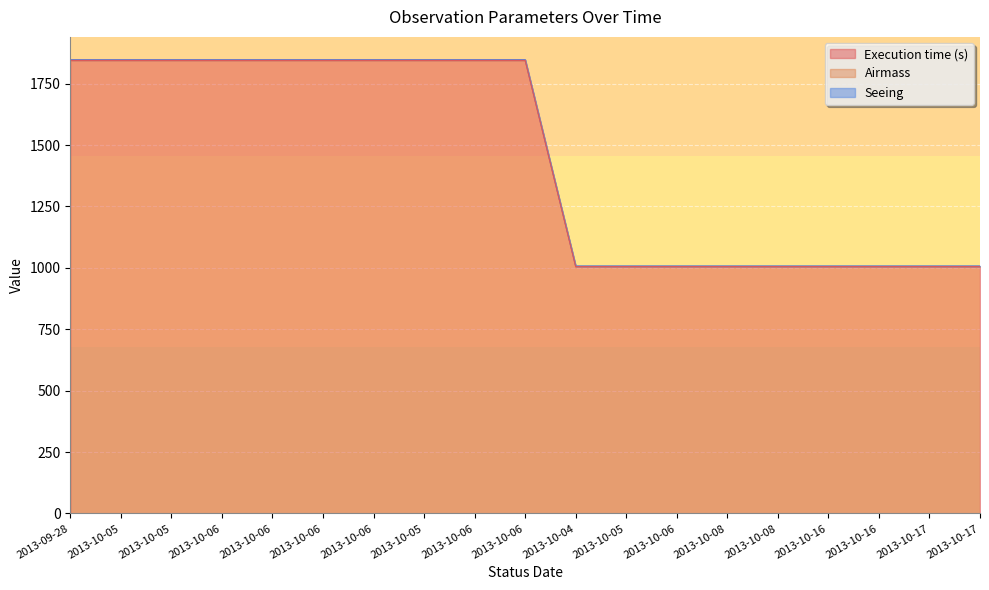

Does the chart display data point markers on the line(s)?

No